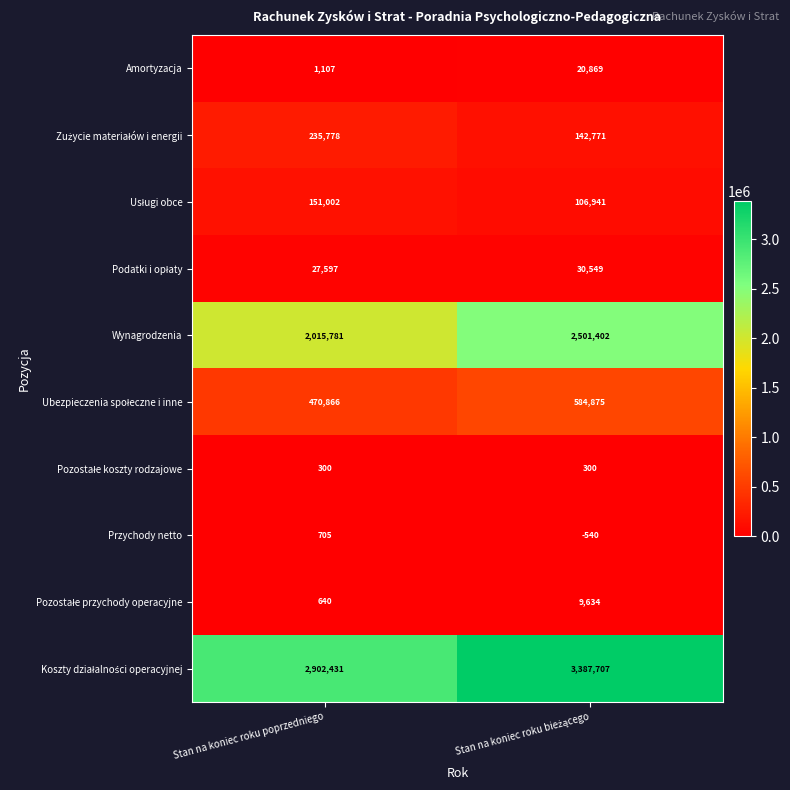

At how many categories does at least one series exceed 1707800?

2